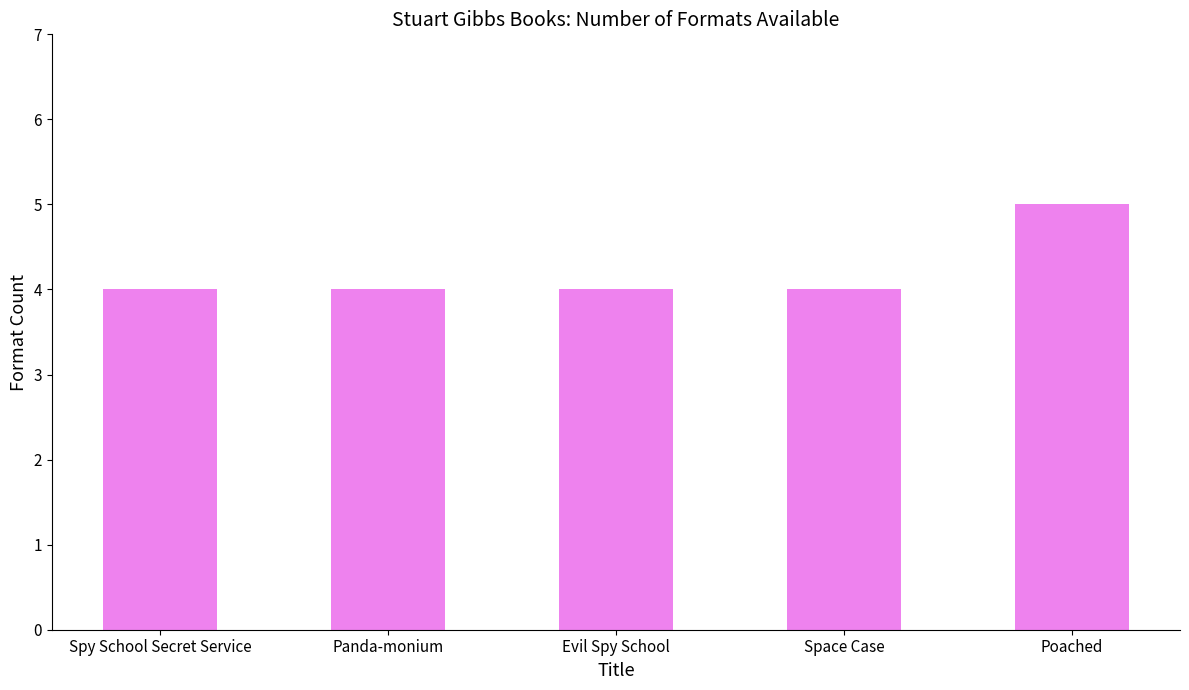

How many data points does each series have?

5